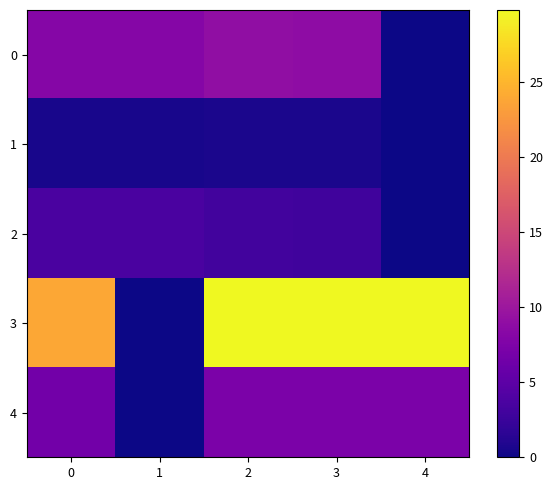

What is the total value across all series at 4?

37.1